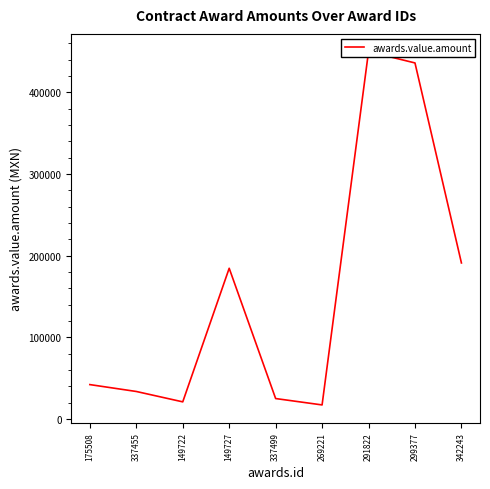

What is the sum of all values?

1401753.4